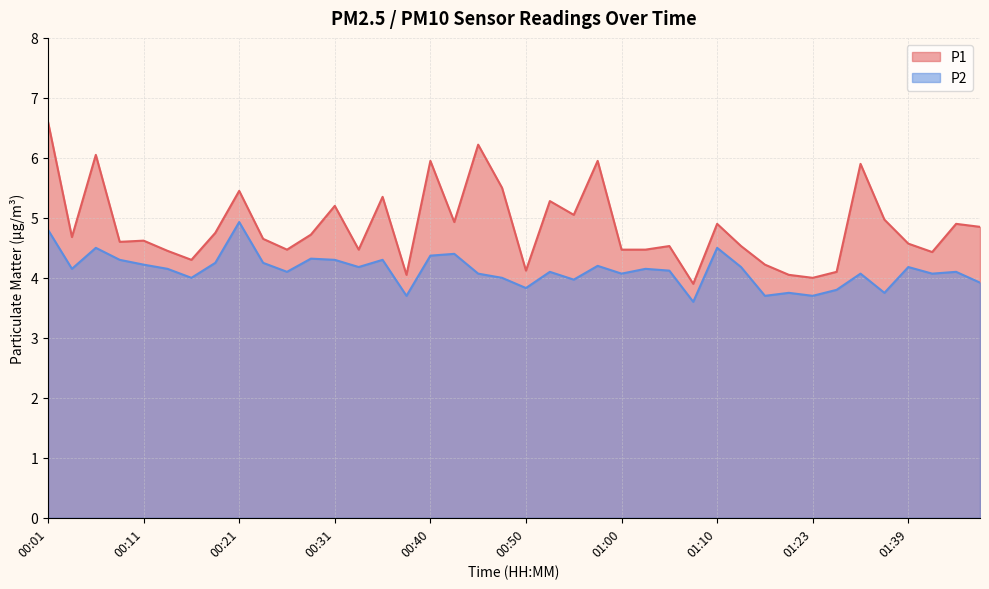

True or false: P1 has a value of 1.6 at 01:44.

False